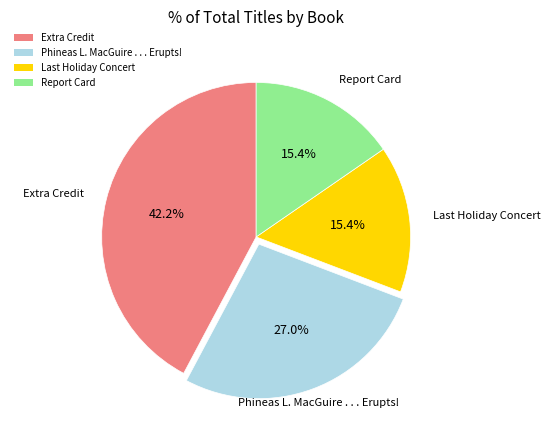

Is it true that Phineas L. MacGuire . . . Erupts! is 12% of the pie?

False